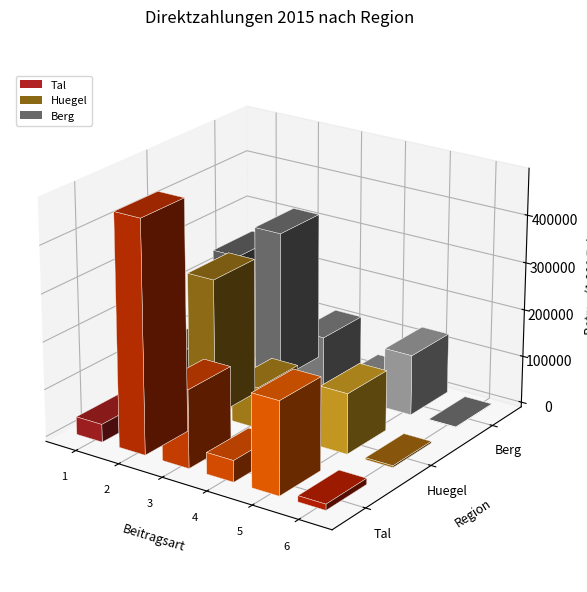

How many bars are there in total?

18